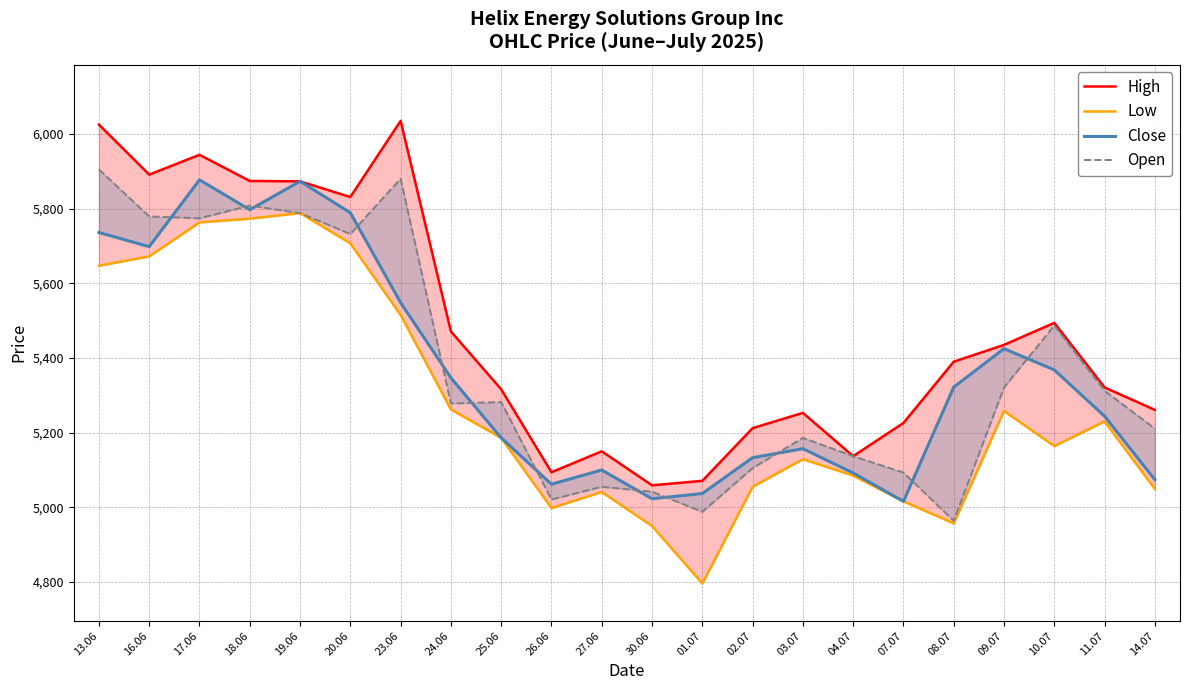

How many data points in Close are above 5322?

10